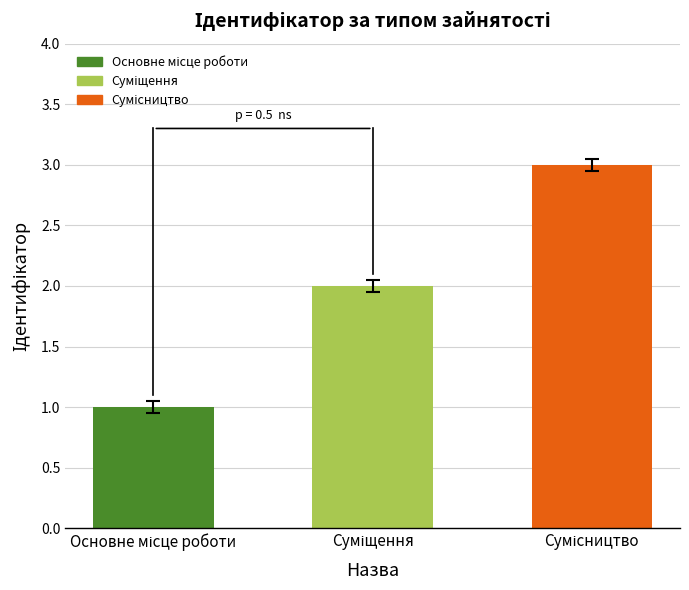

Reading left to right, transcribe all the data shown in this chart.

1	2	3